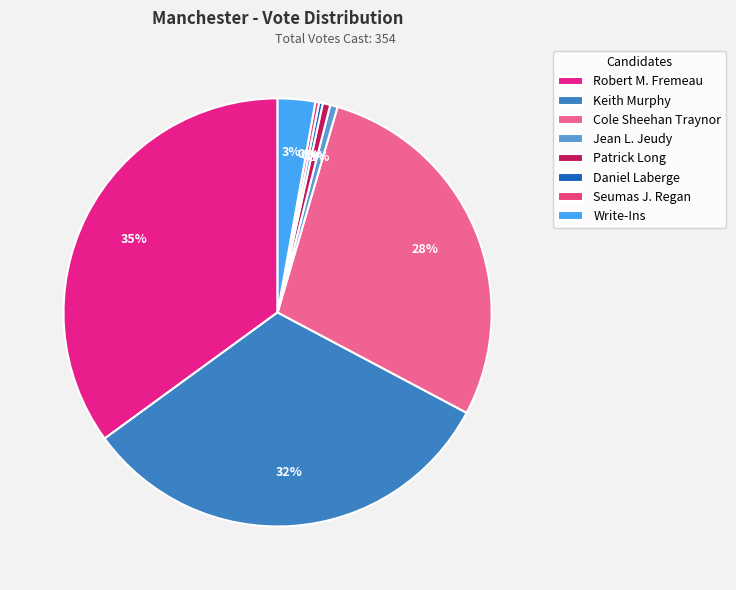

Do Patrick Long and Keith Murphy together represent more than half of the pie?

No